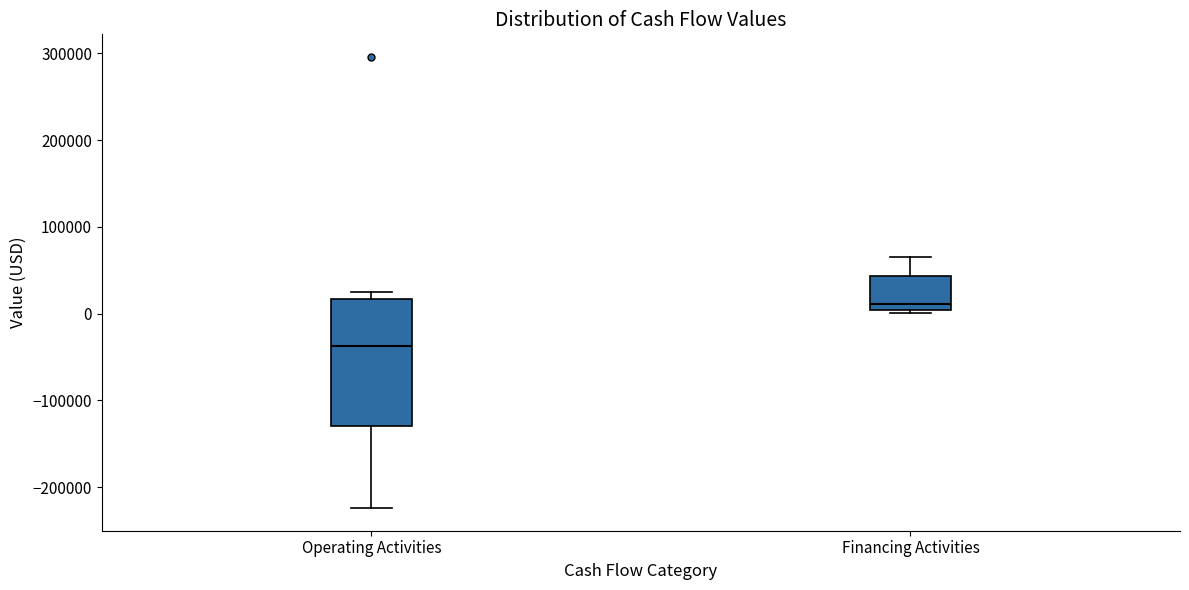

Which box is the tallest, from its lower edge to its upper edge?

Operating Activities